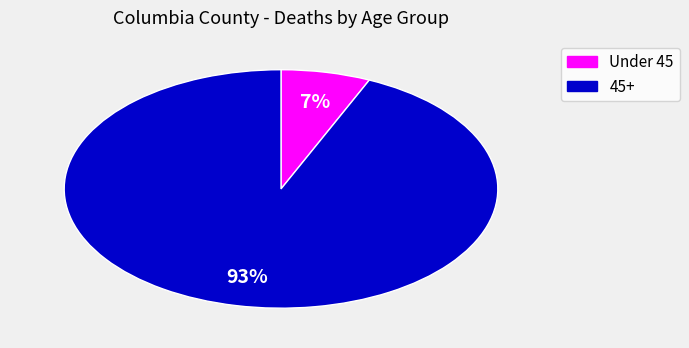

To the nearest percent, what is the average slice percentage?

50%